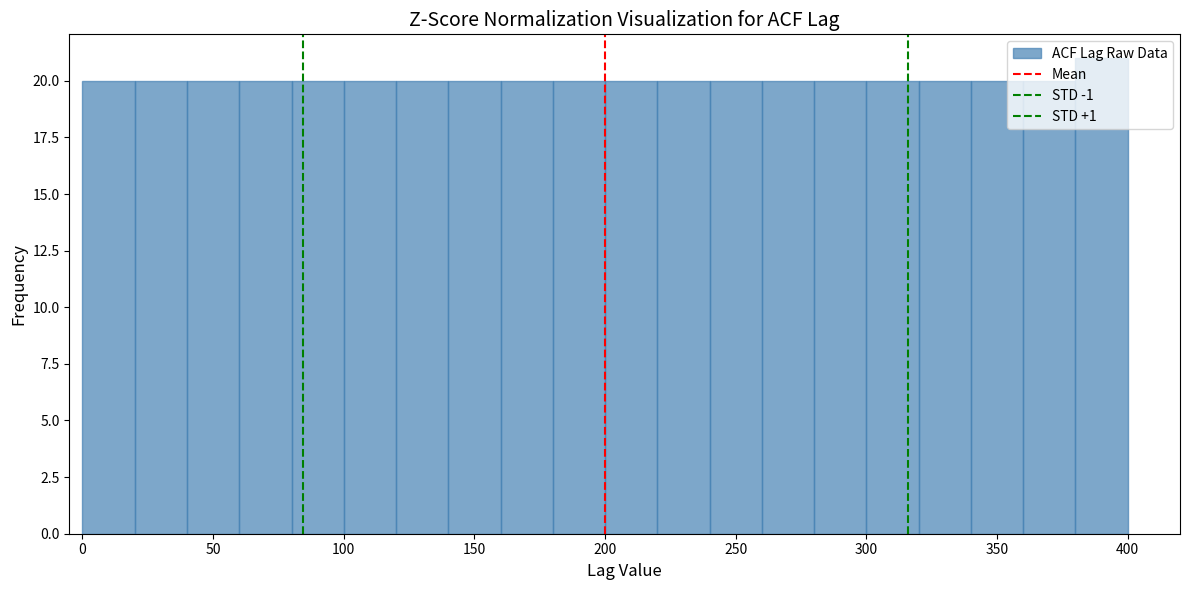

How tall is the bar that spans 120 to 140 on the x-axis? The values are not printed on the chart, so give them approximately, as read against the axis.

20